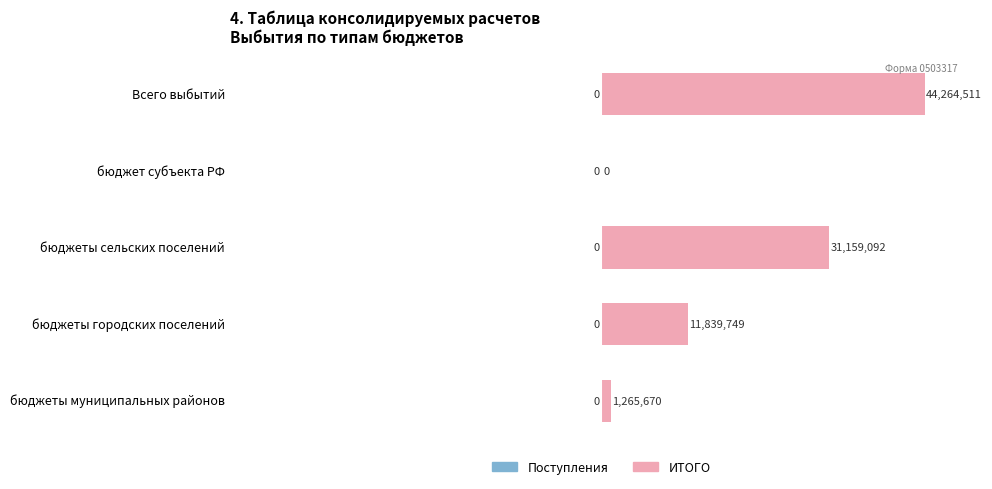

True or false: the data shows 26.7 at бюджеты городских поселений.

True